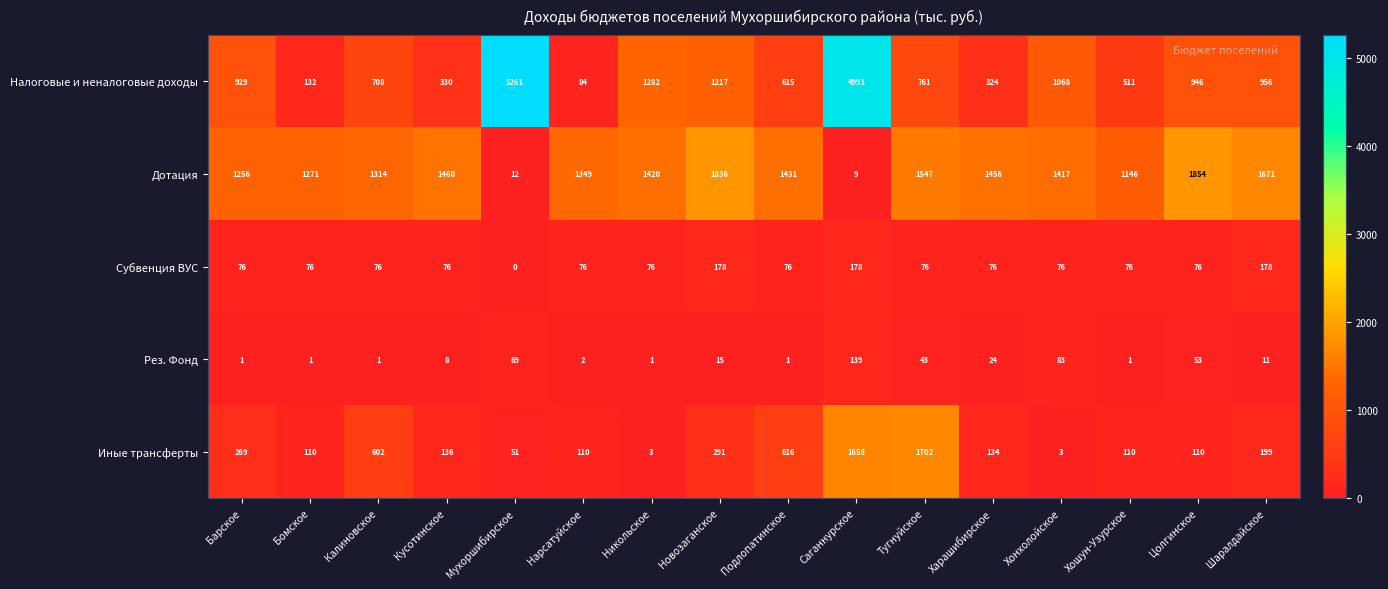

What is the average value of the Рез. Фонд series?

28